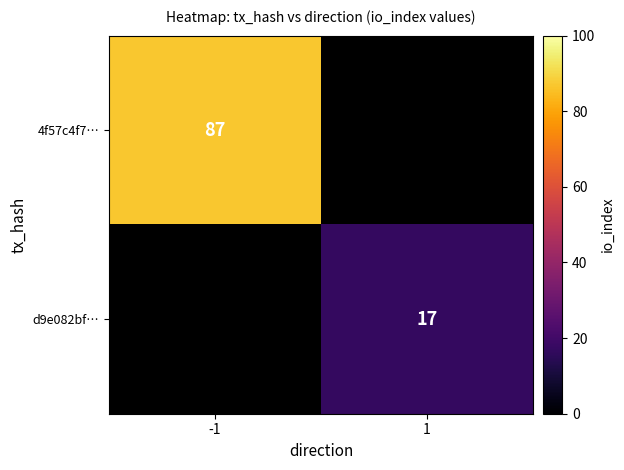

True or false: 4f57c4f7… has a value of 36 at -1.

False